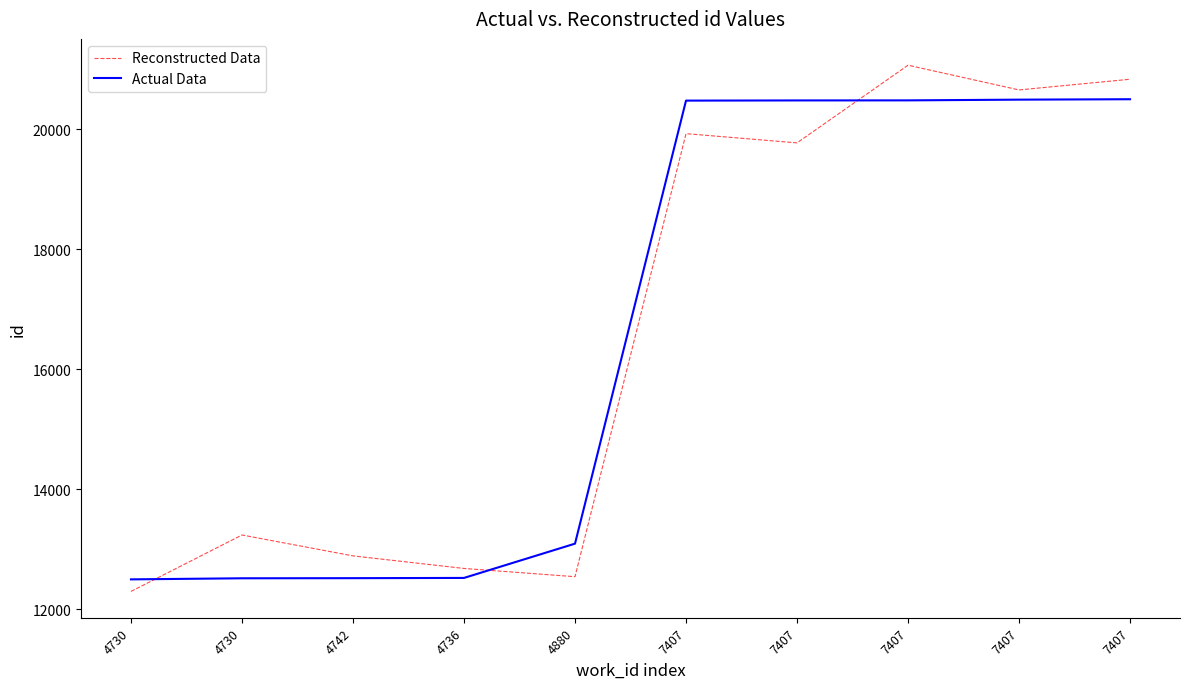

Is it true that Reconstructed Data equals 28604.2 at 7407?

False